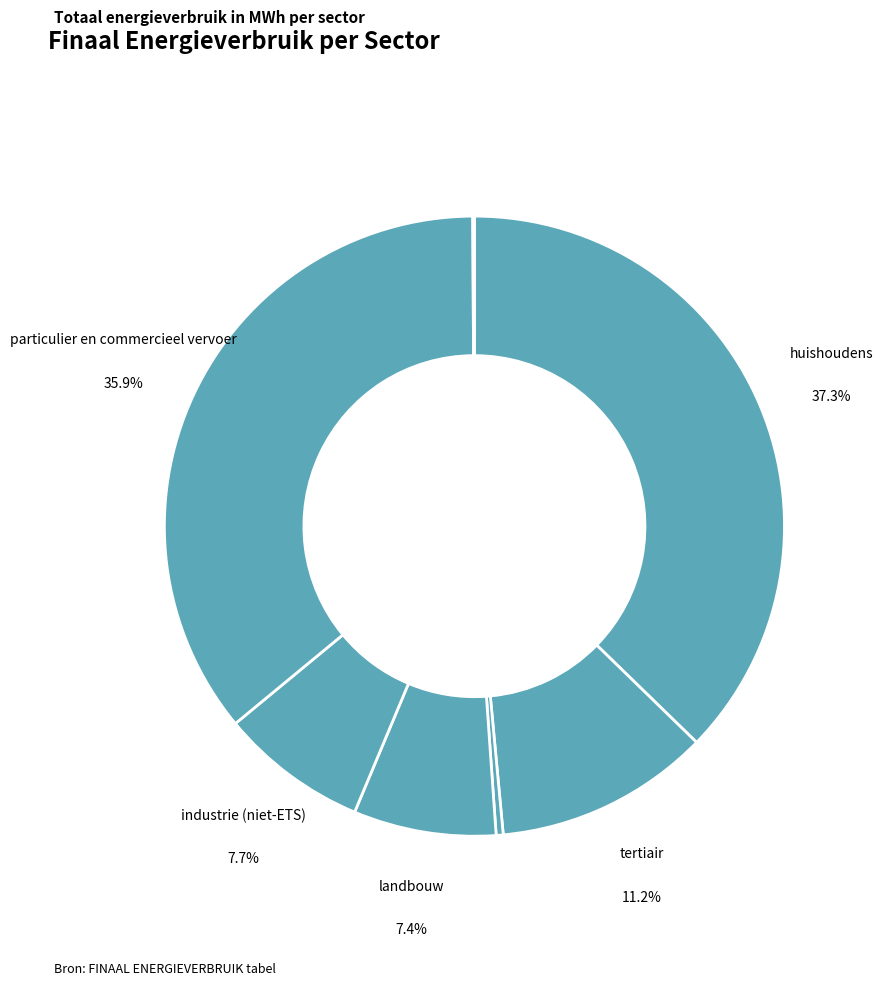

To the nearest percent, what is the average slice percentage?

14%